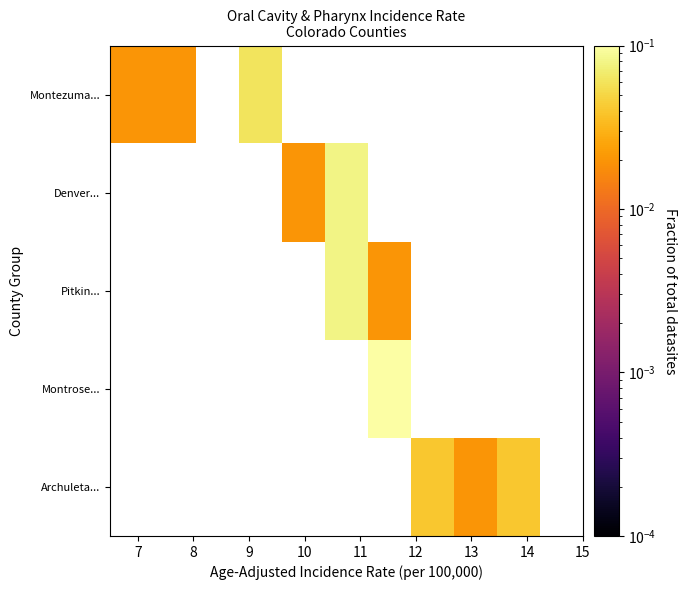

List the series in order of their overall mean, lowest first.

Archuleta..., Montrose..., Pitkin..., Denver..., Montezuma...